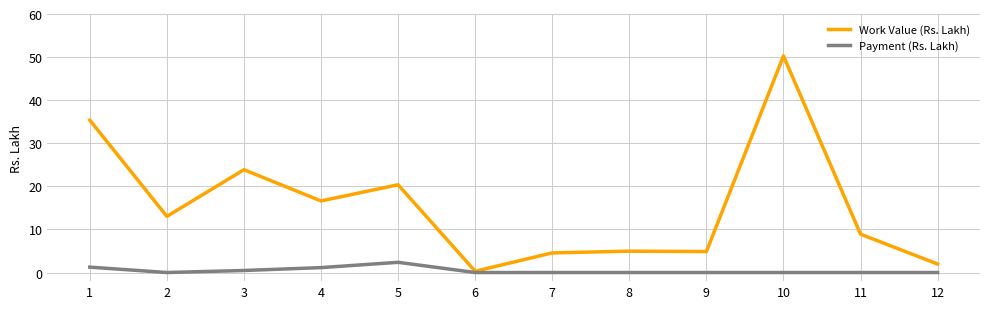

Which label corresponds to the largest value in the chart?

10